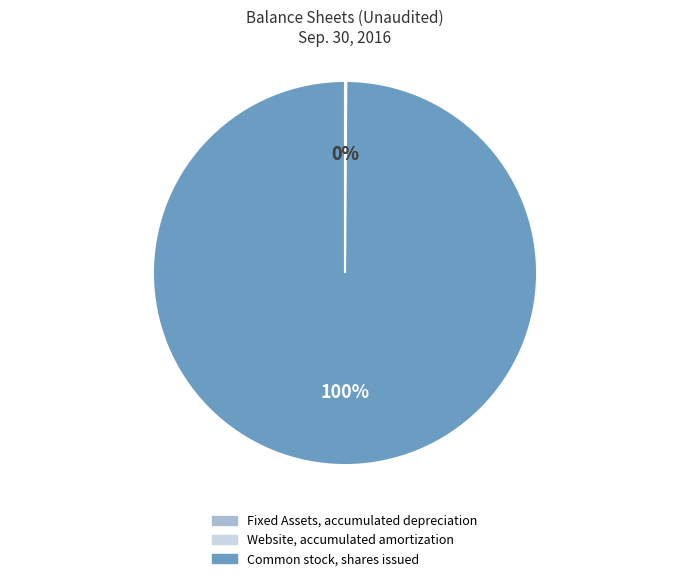

To the nearest percent, what is the difference between the largest and smallest slice percentages?

100%